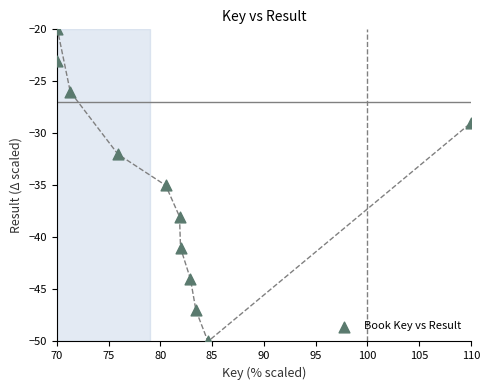

What is the average Y value?

-35